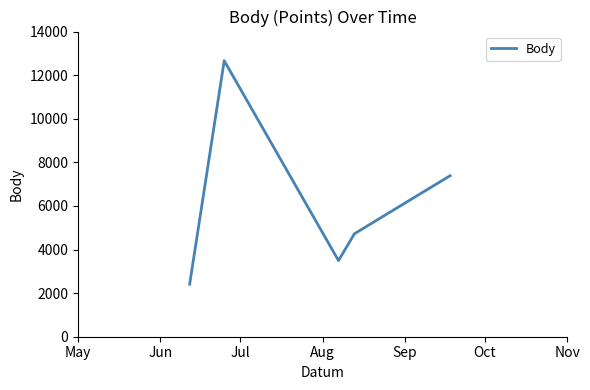

True or false: there are more than 2 points higher than both neighbors.

False